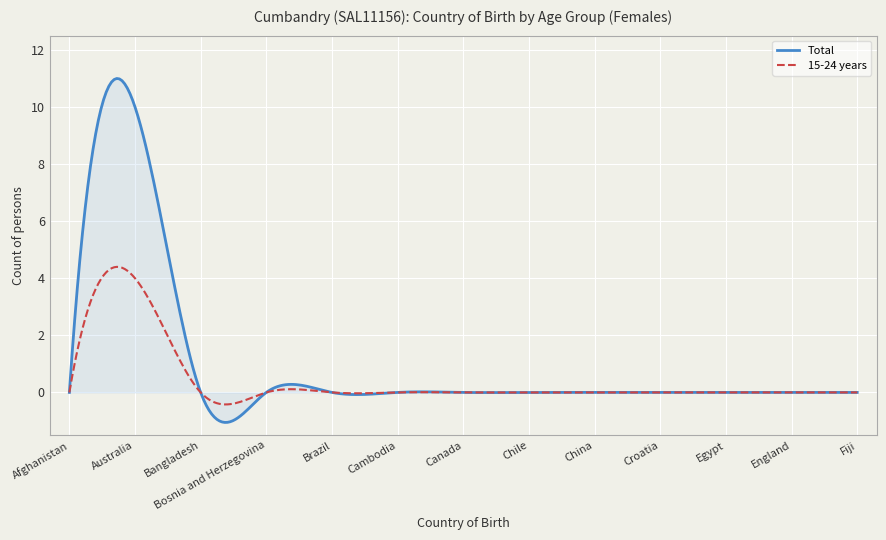

Which series has the widest spread of values?

Total